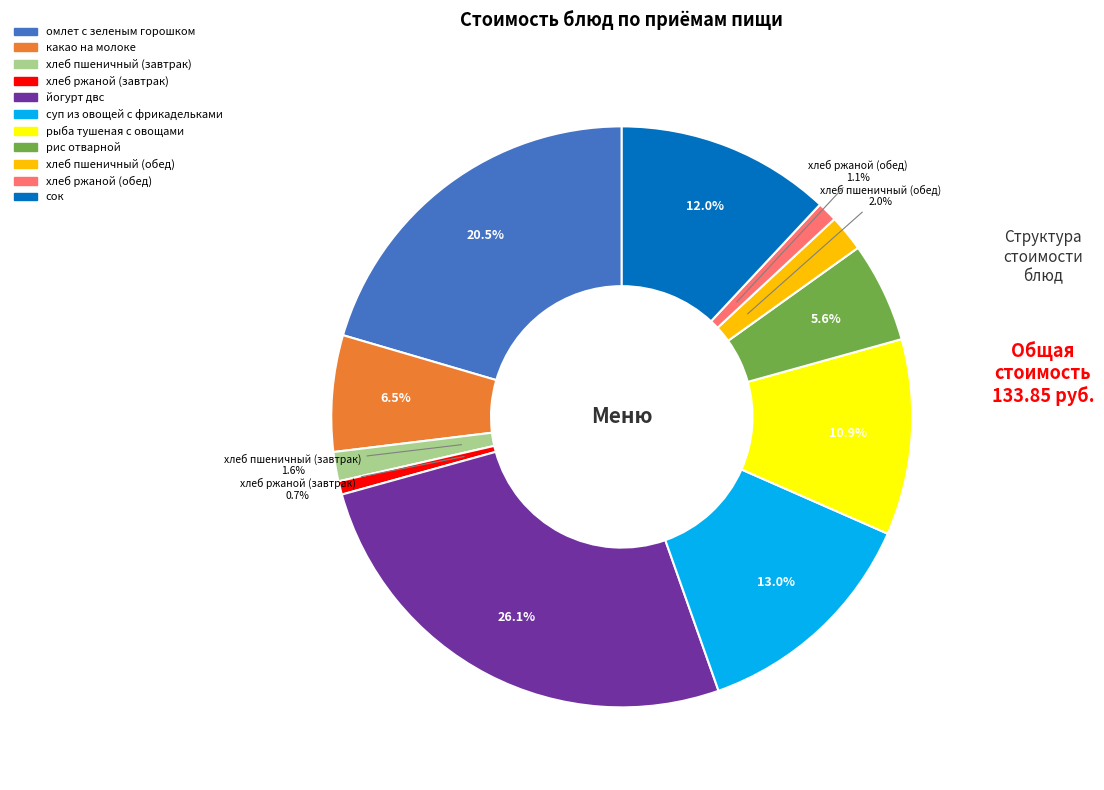

To the nearest percent, what is the combined percentage of рыба тушеная с овощами and хлеб ржаной (обед)?

12%